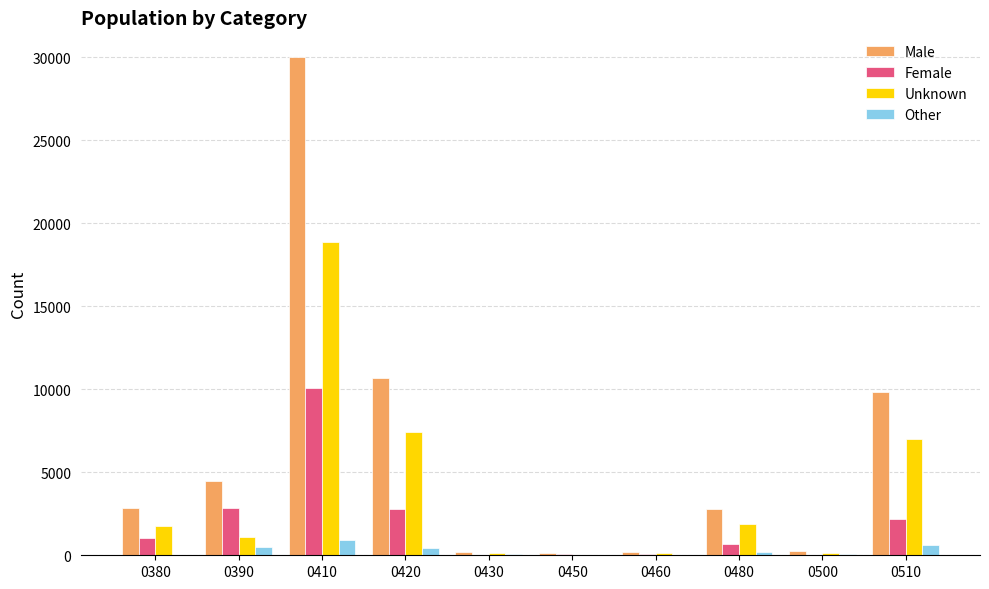

What is the sum of all Female values?

19887